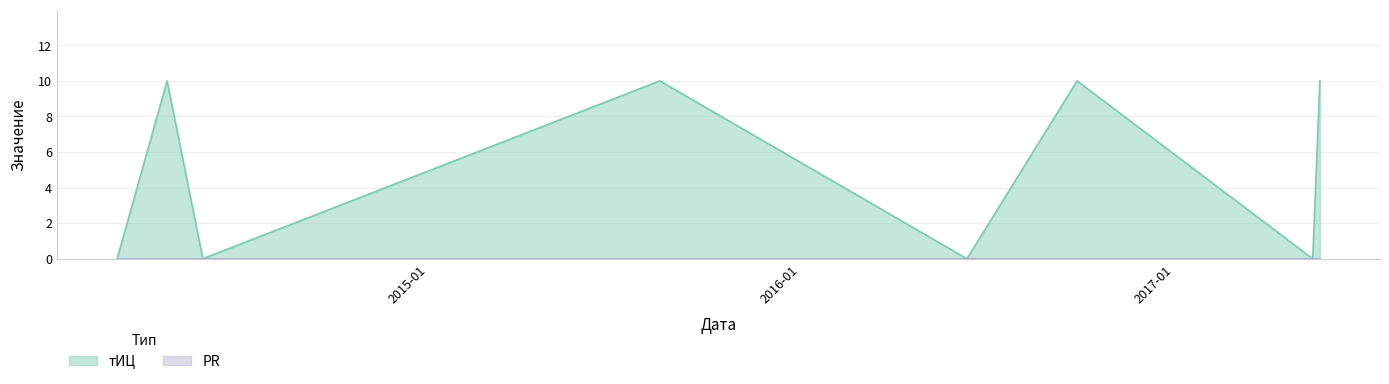

At which category does the data reach its first local valley?

2014-05-25